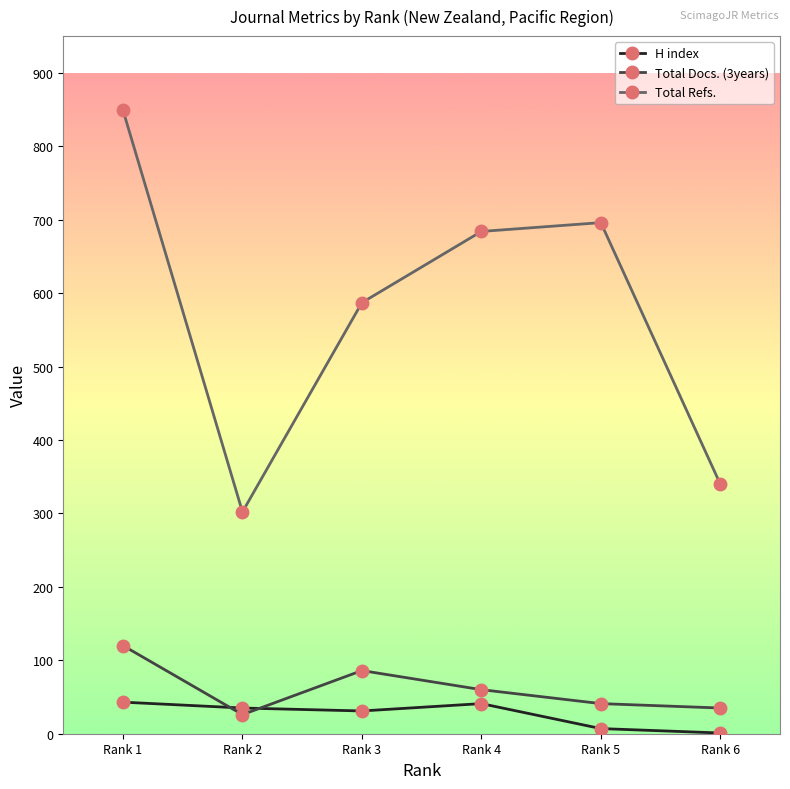

Read the Total Refs. value at Rank 3.

587